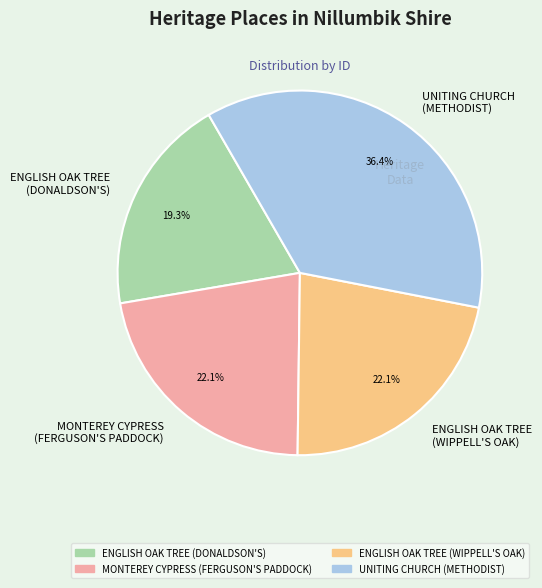

Do ENGLISH OAK TREE (DONALDSON'S) and MONTEREY CYPRESS (FERGUSON'S PADDOCK) together represent more than half of the pie?

No